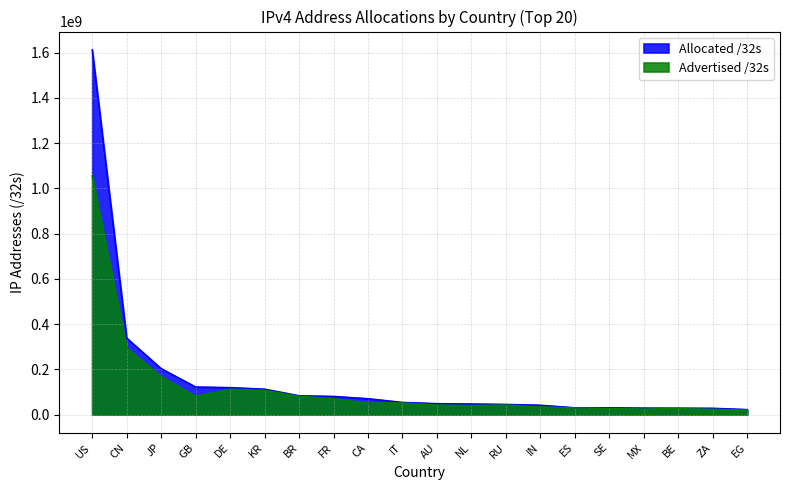

What is the difference between the Allocated /32s values at CN and US?

1274611456